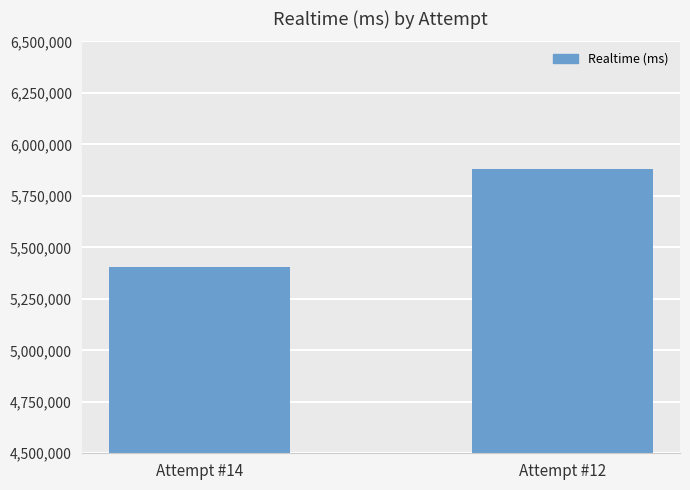

List the labels in order of value, largest first.

Attempt #12, Attempt #14